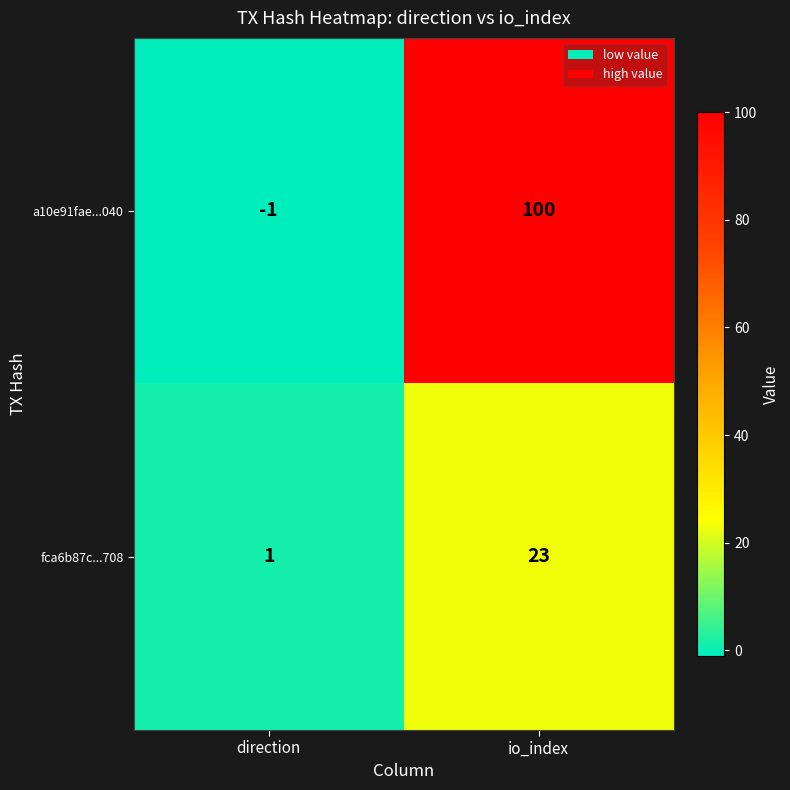

At which label is a10e91fae...040 closest to 49?

direction